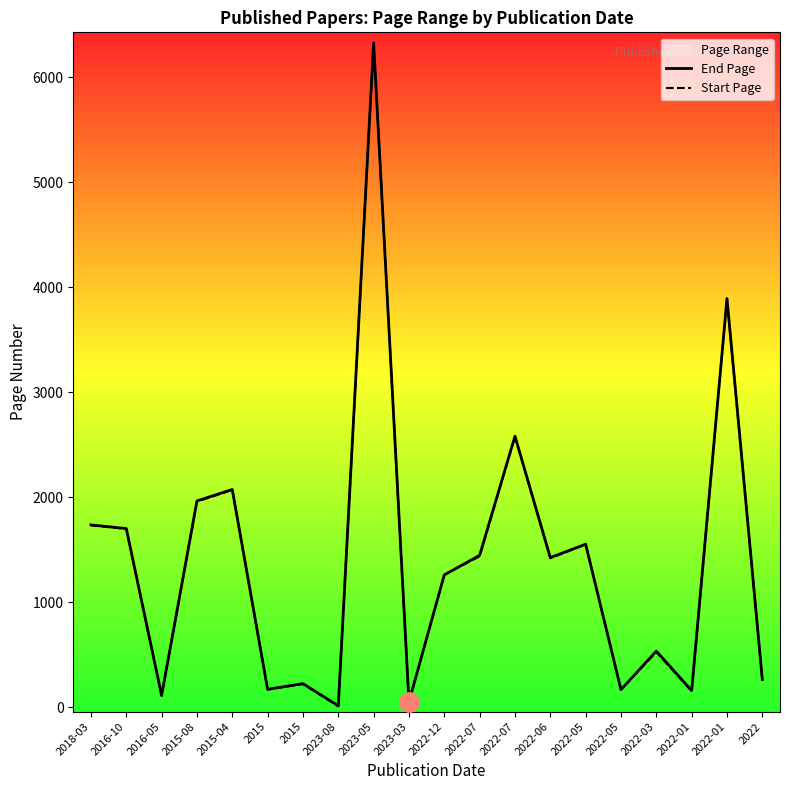

Which series has the largest total across all categories?

End Page